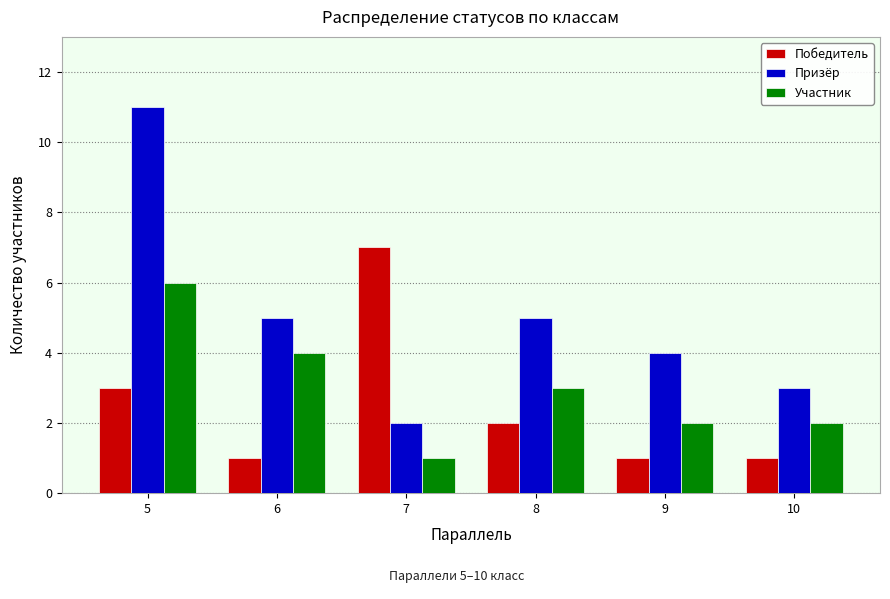

Between 5 and 8, which series saw the biggest shift?

Призёр